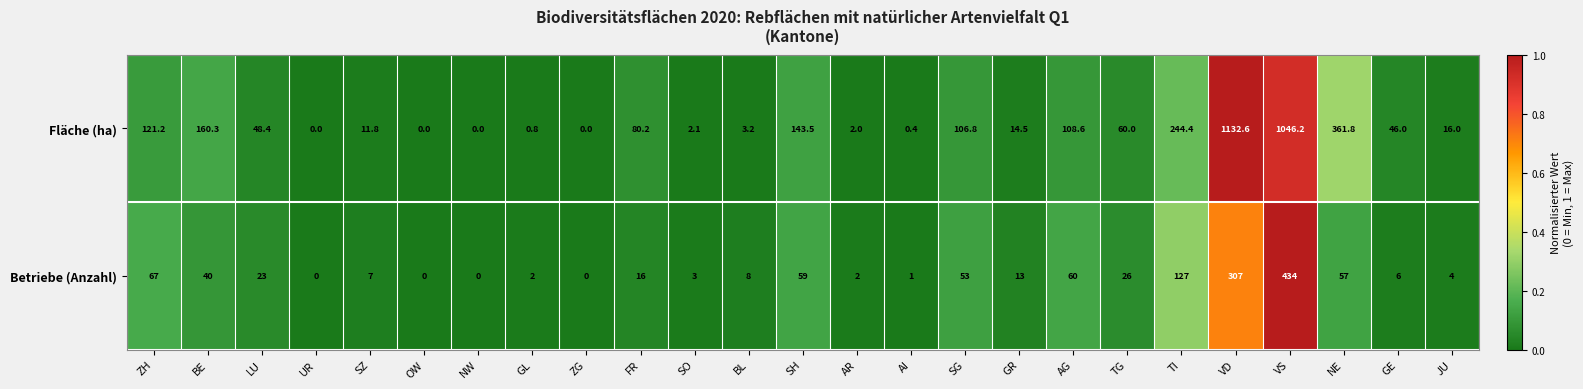

Which series has the widest spread of values?

Fläche (ha)